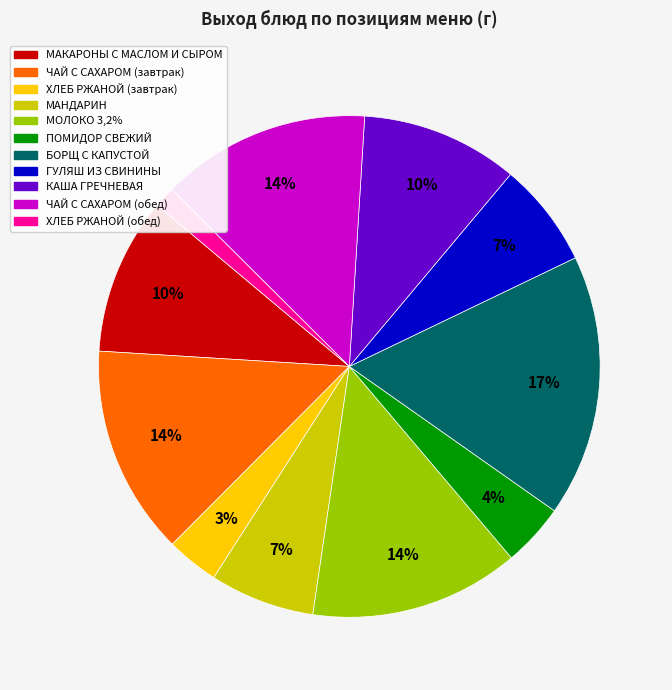

To the nearest percent, what is the difference between the largest and smallest slice percentages?

16%